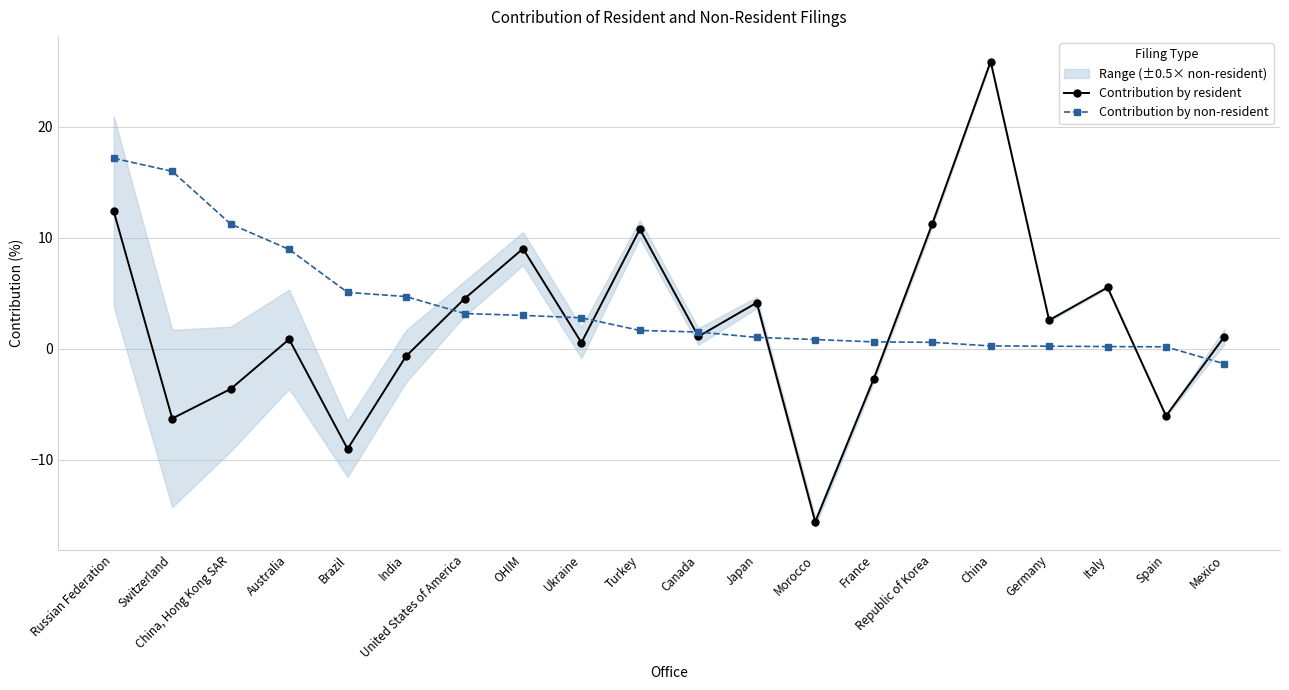

At which category does the chart reach its peak across all series?

China